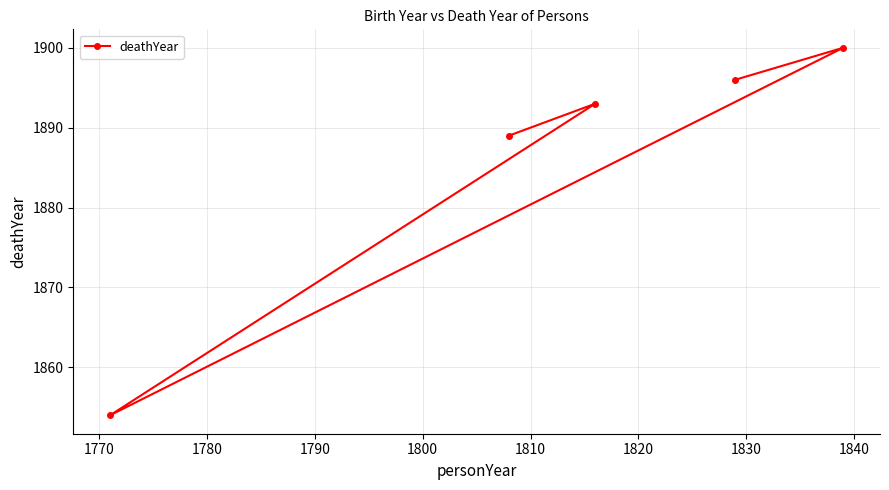

True or false: the data has more than 0 interior local peaks.

True